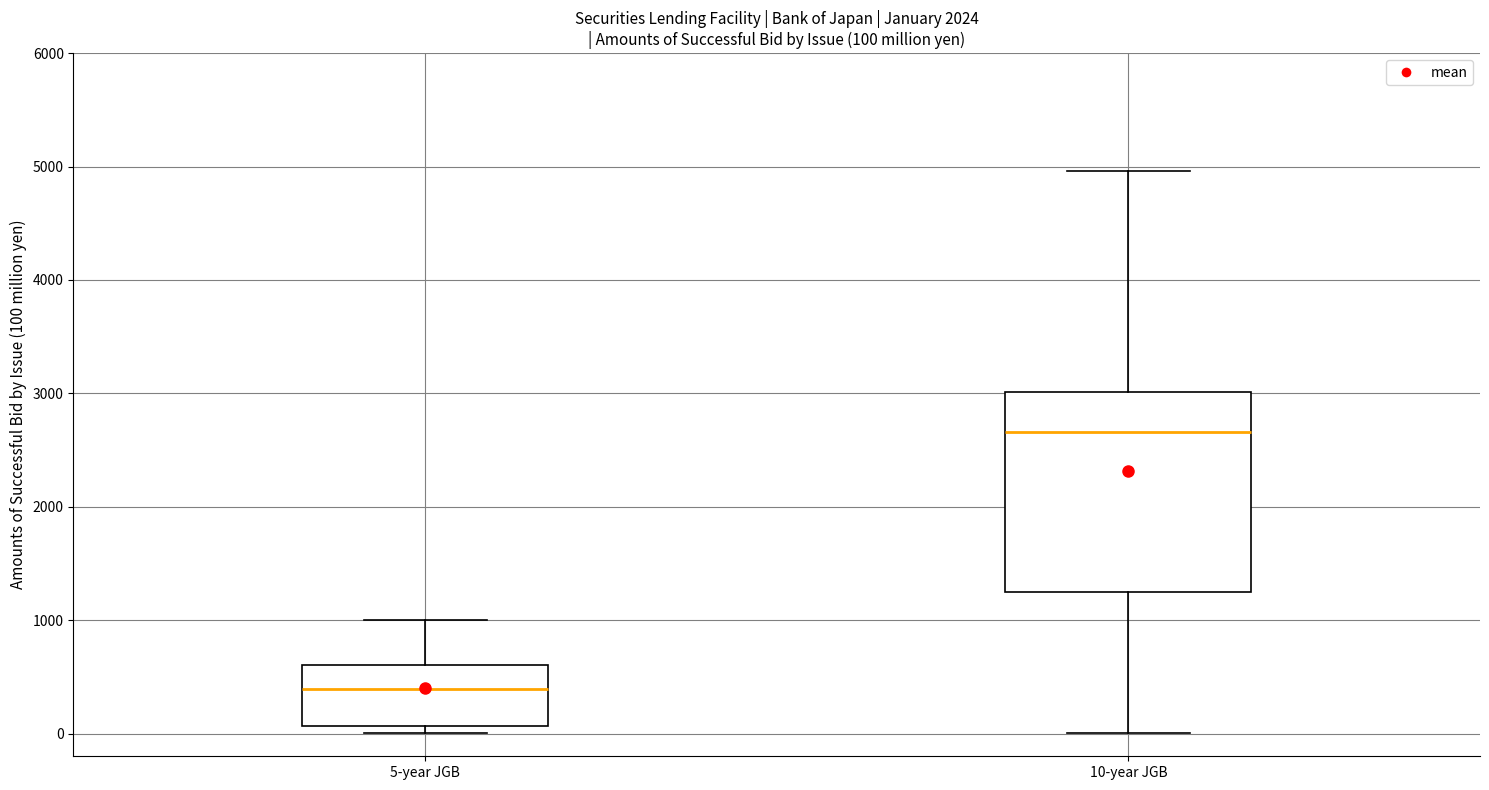

Which box is the tallest, from its lower edge to its upper edge?

10-year JGB